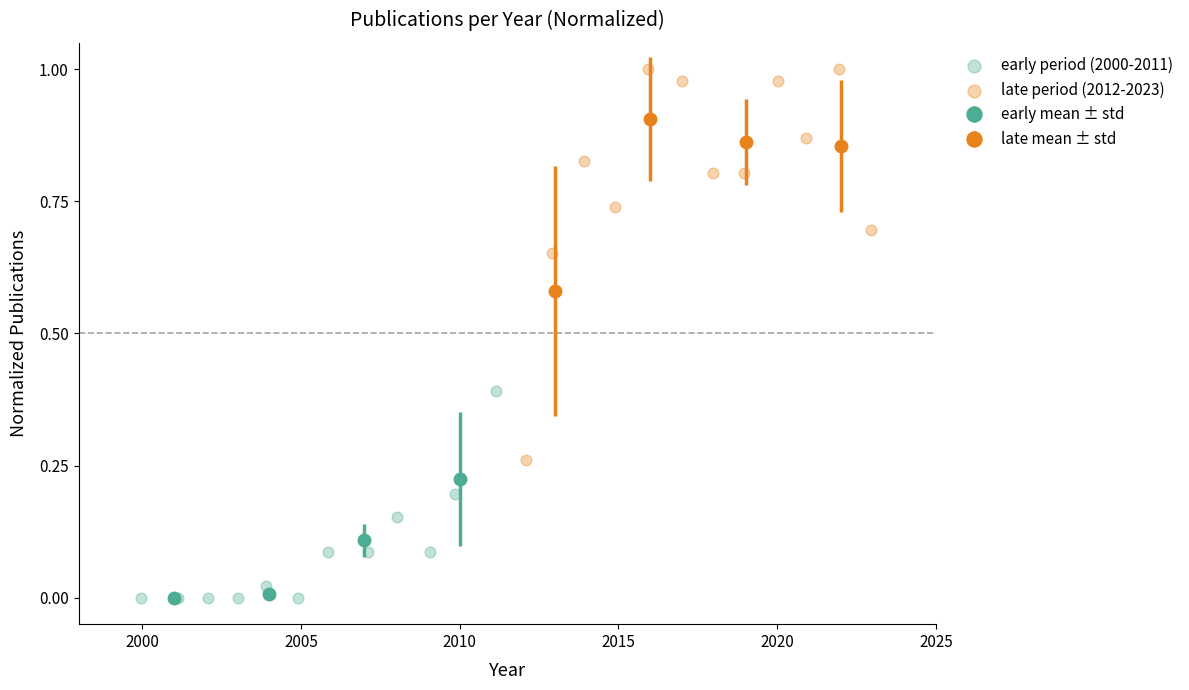

Which series has the largest Y range (max minus min)?

late period (2012-2023)